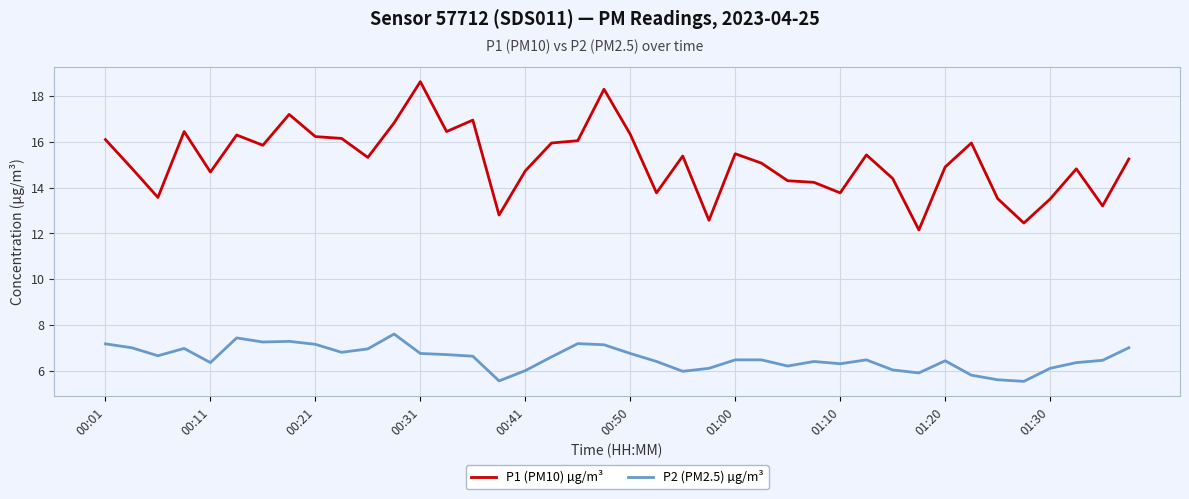

What is the maximum value shown in the chart?

18.6